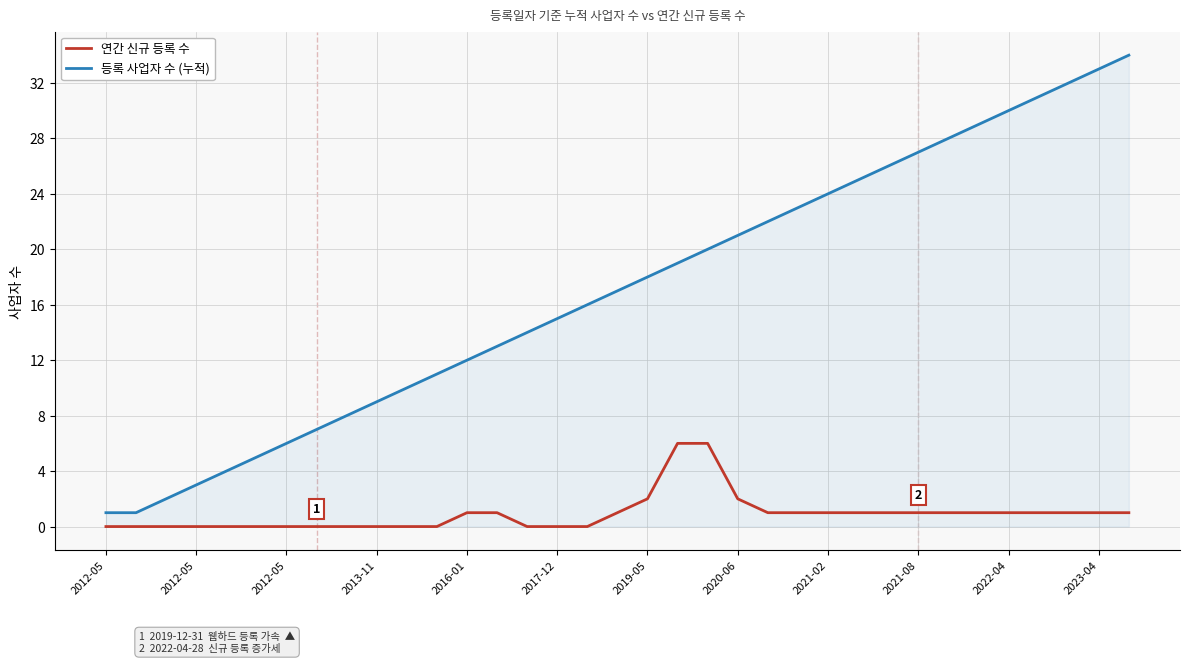

Rank the series by their maximum value, from lowest to highest.

연간 신규 등록 수, 등록 사업자 수 (누적)